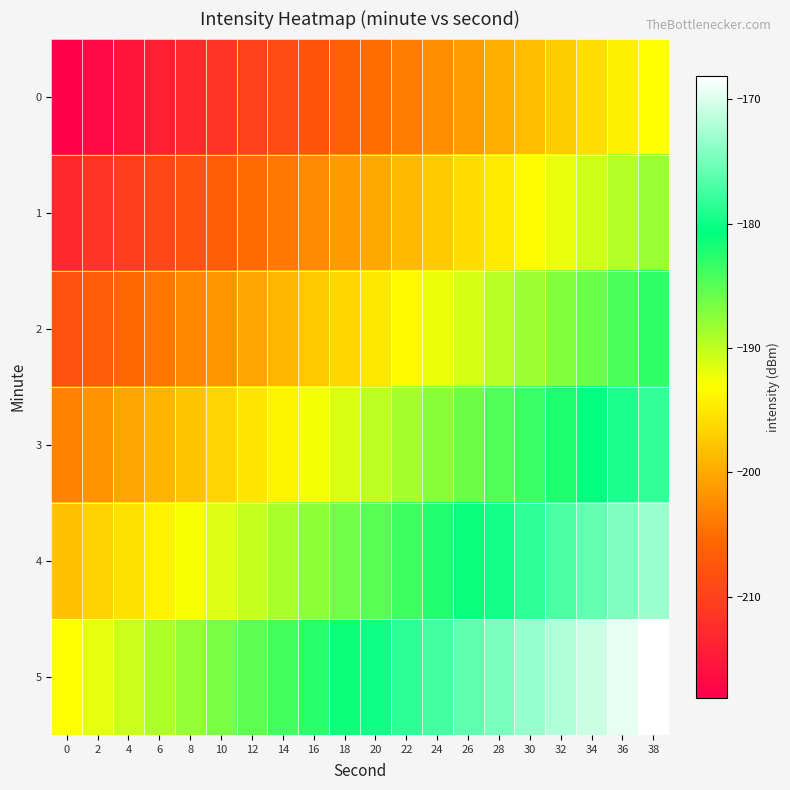

Rank the series at 2 from highest to lowest value.

5, 4, 3, 2, 1, 0